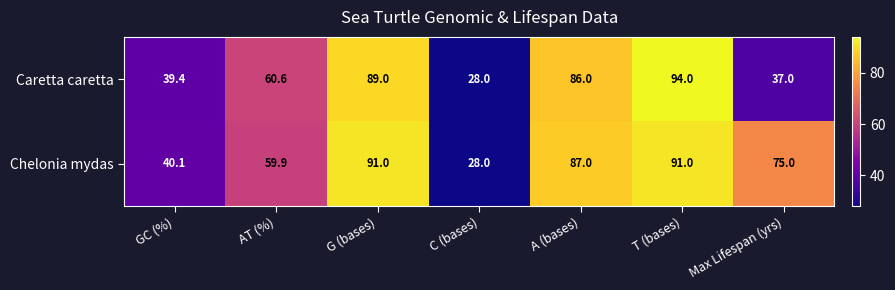

Rank the series by their maximum value, from highest to lowest.

Caretta caretta, Chelonia mydas